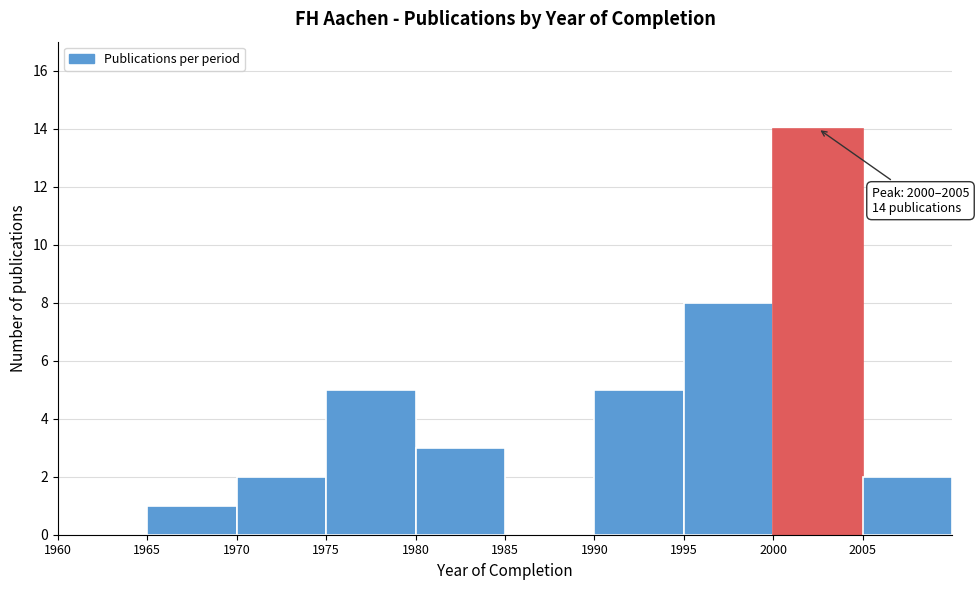

Over which range of the x-axis is the bar tallest?

2000 to 2005